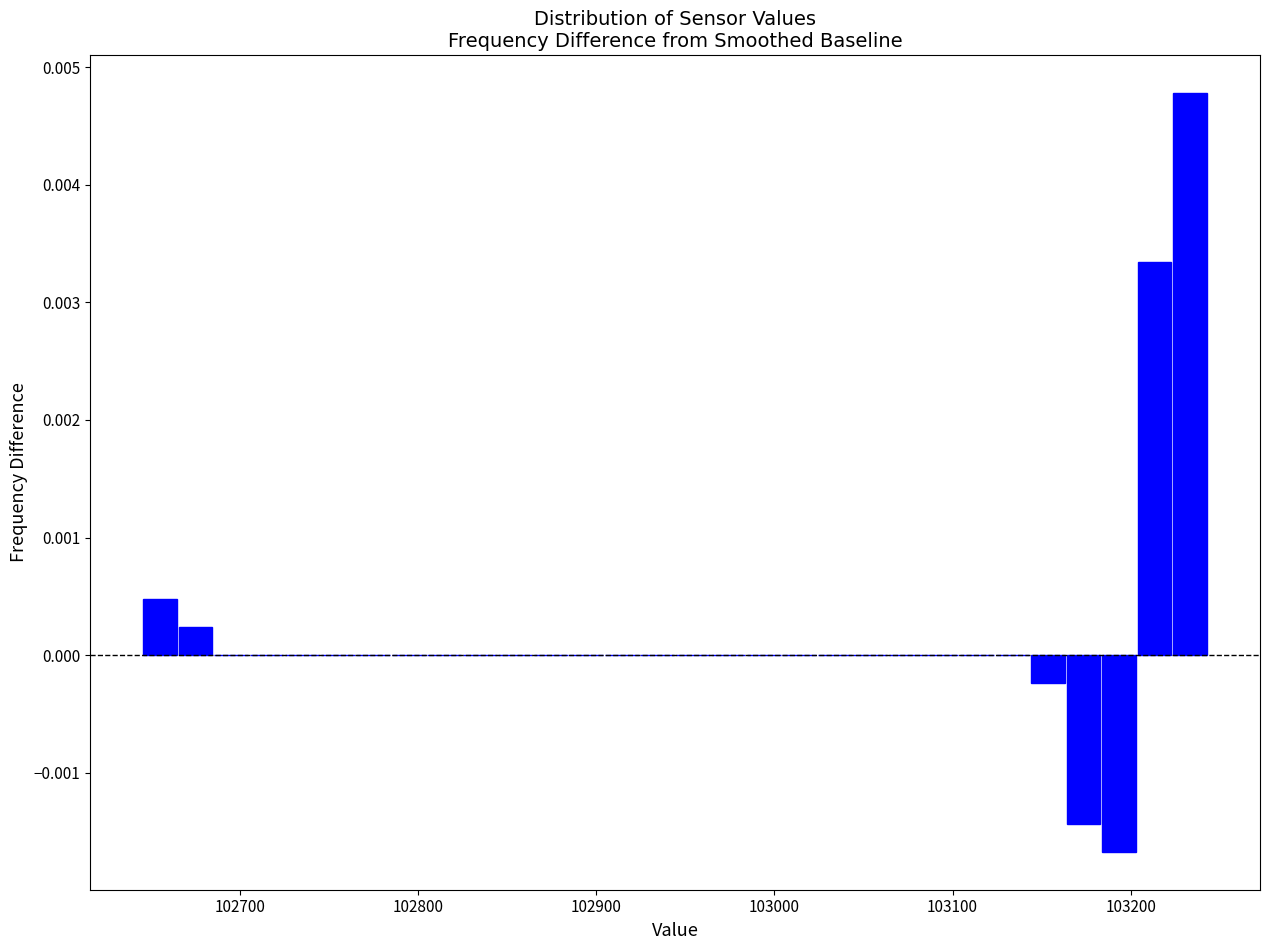

Around what value on the x-axis is the tallest bar? Give the approximate position of its centre, as read against the axis.

103230